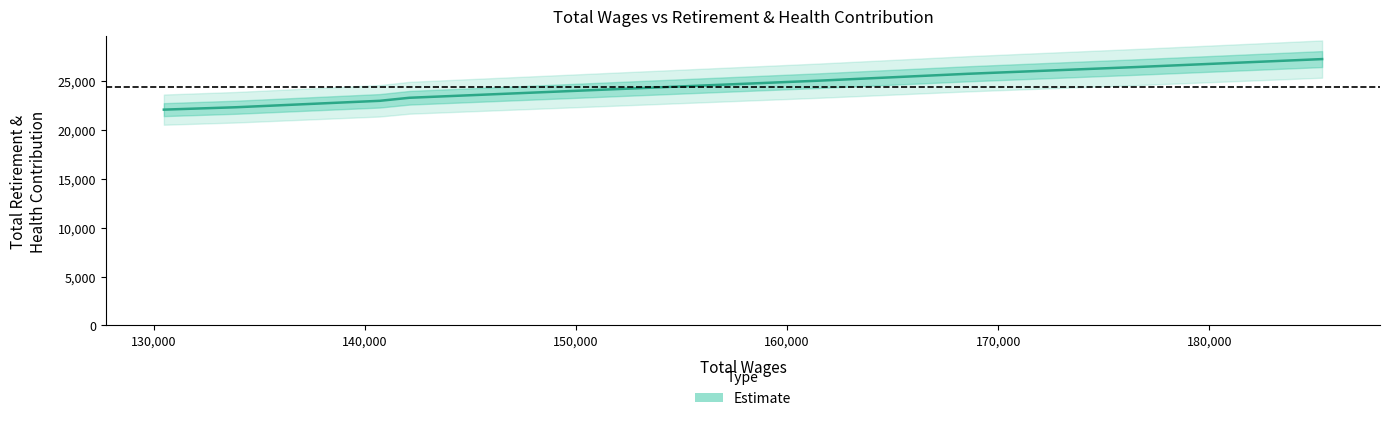

Does the chart have visible grid lines?

No